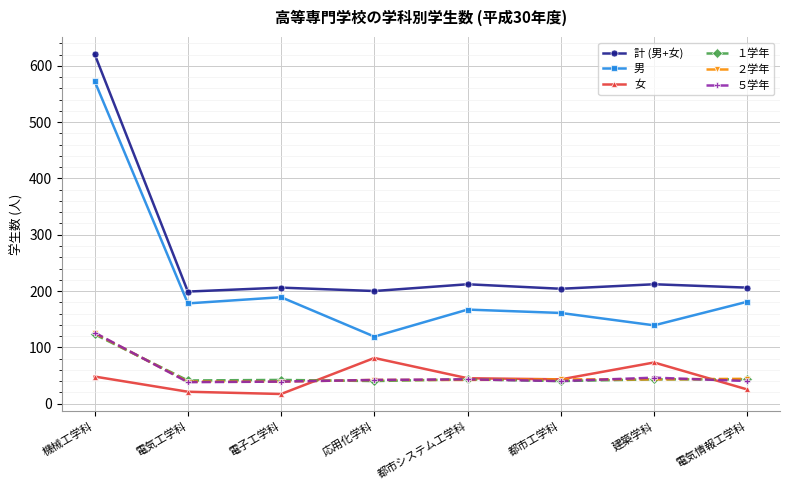

Count the number of categories in the chart.

8